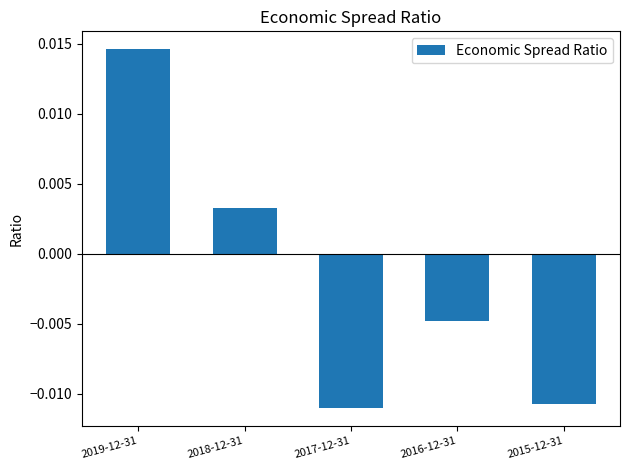

What position from the left is 2017-12-31?

3